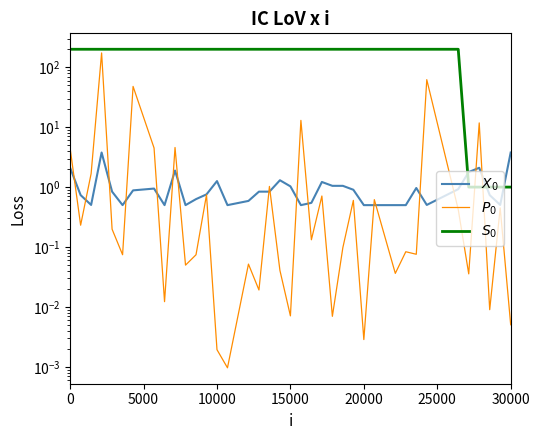

Count the number of data series in this chart.

3